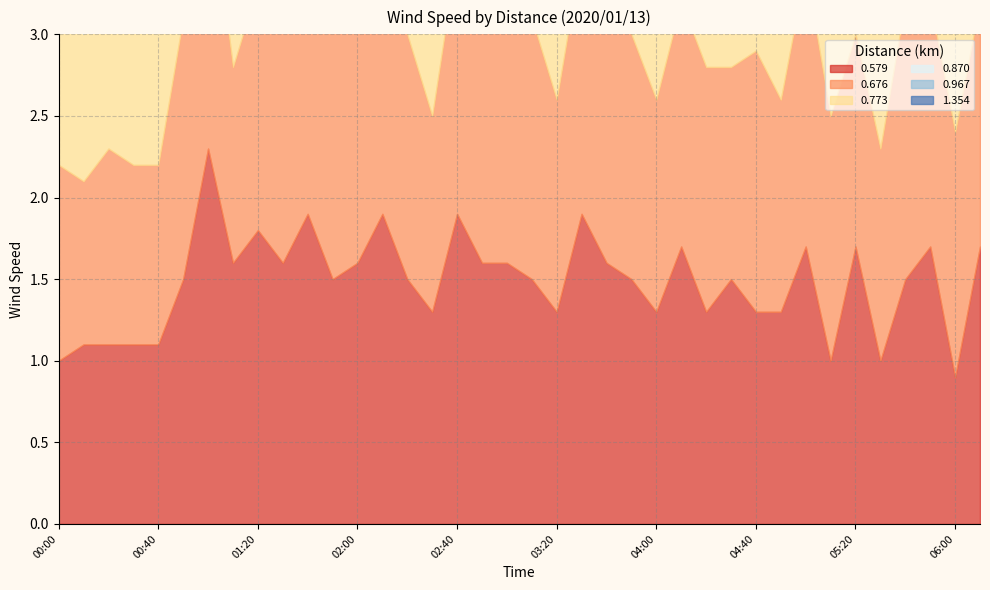

What is the label of the 22nd point from the left?

03:30